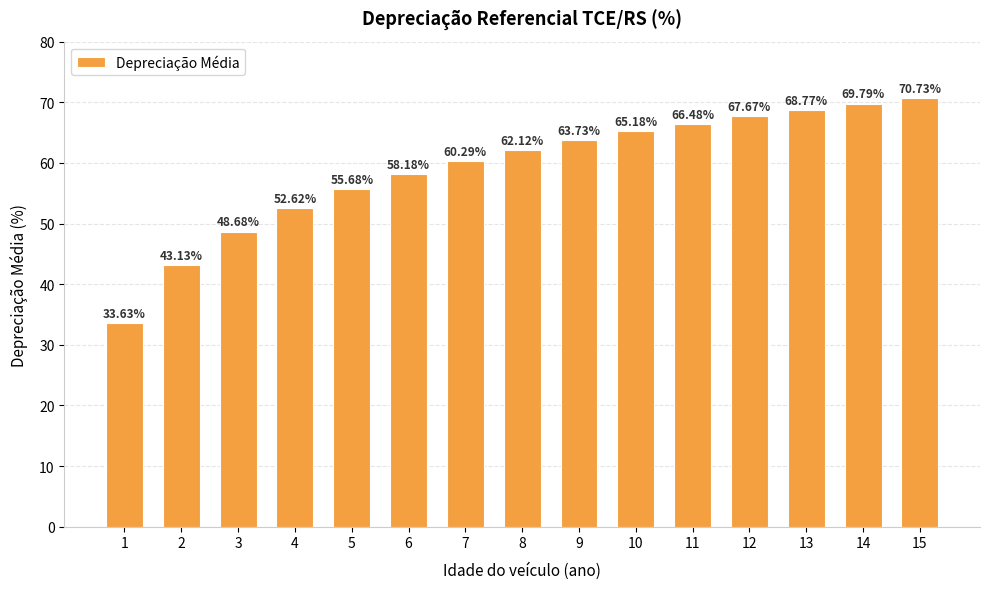

What is the difference between the values at 4 and 2?

9.5